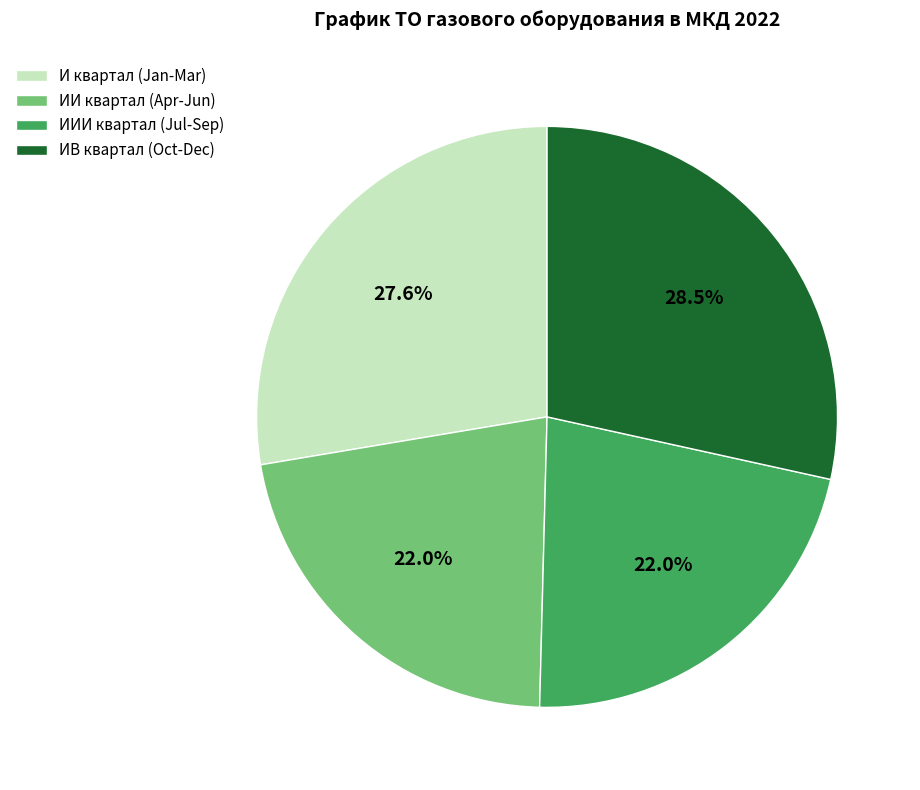

Is there any slice that represents more than half of the pie?

No